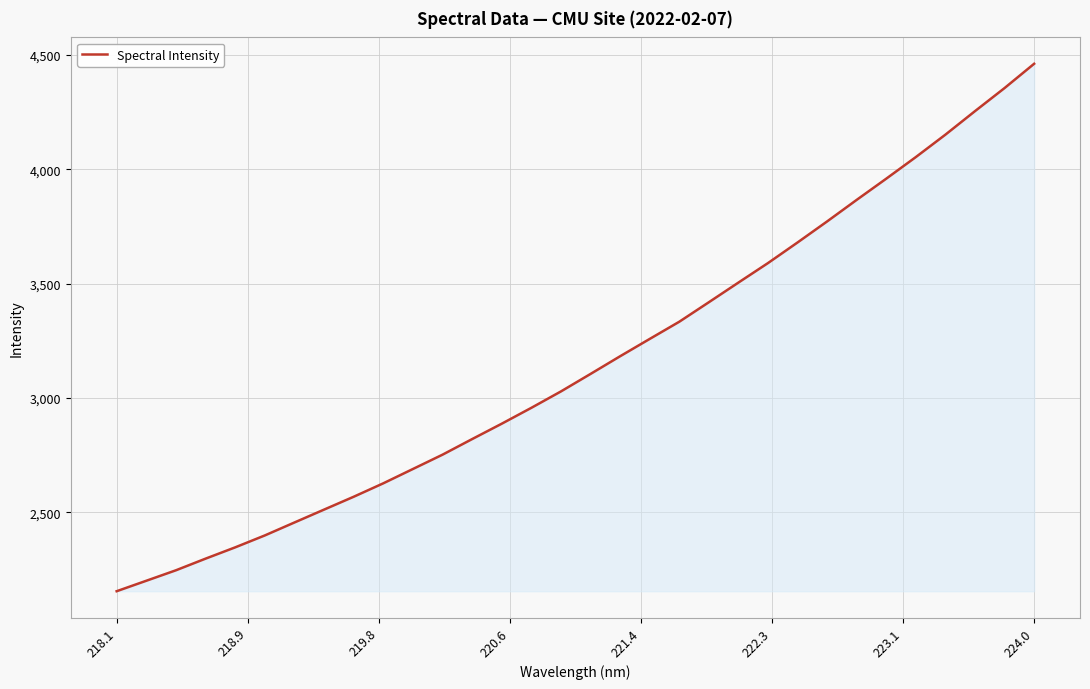

What is the minimum value shown in the chart?

2154.5